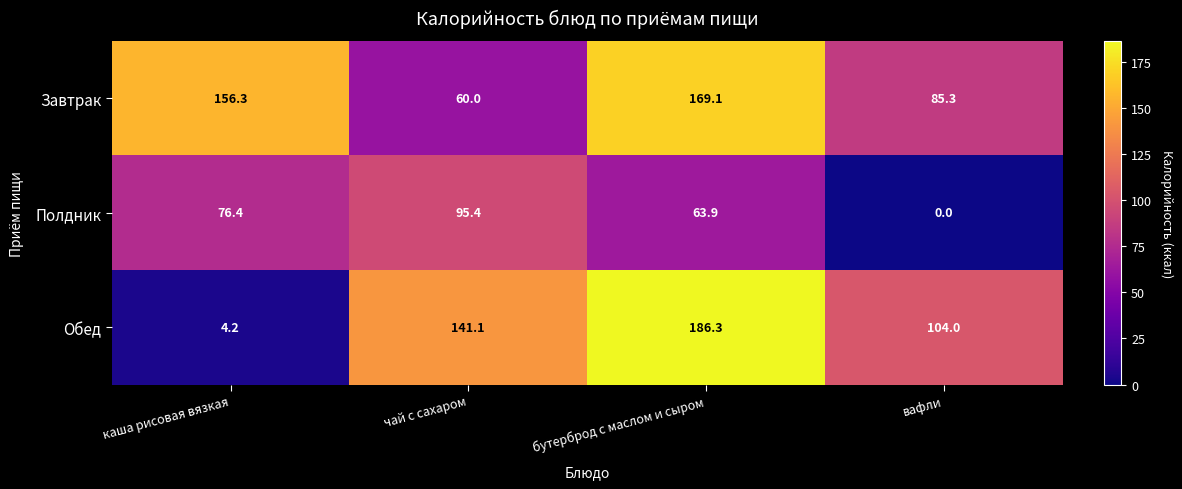

What is the greatest value displayed?

186.3